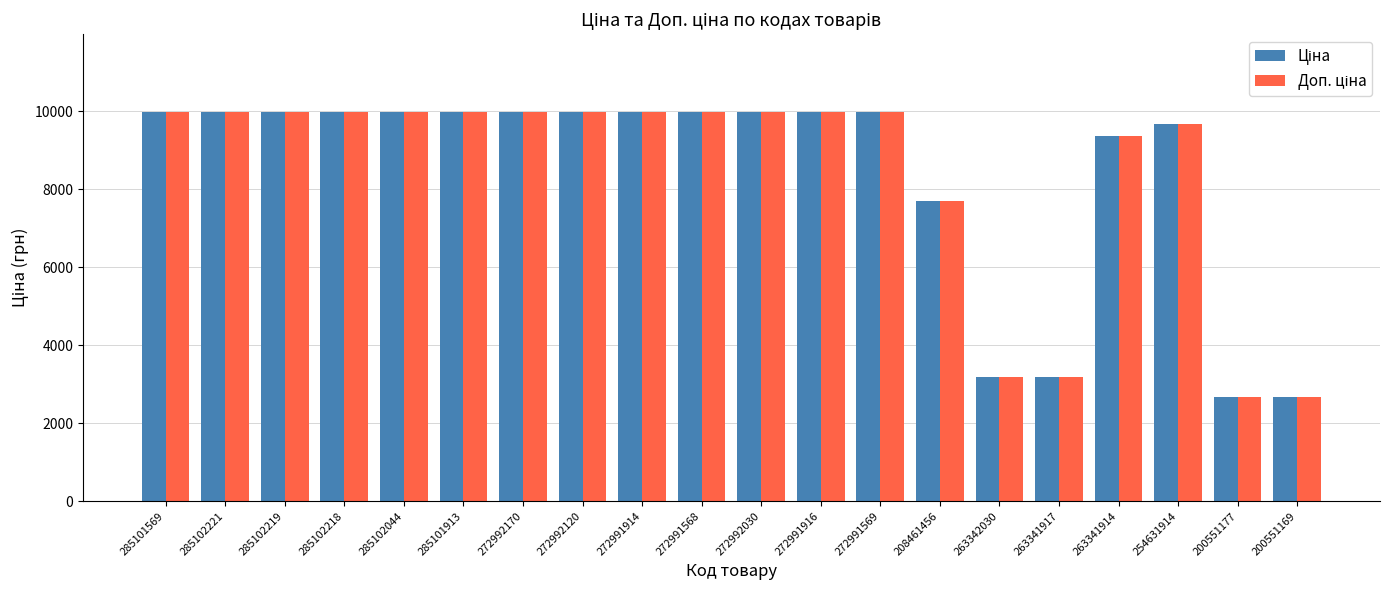

What is the spread (max minus min) of values at 200551177?

0.1